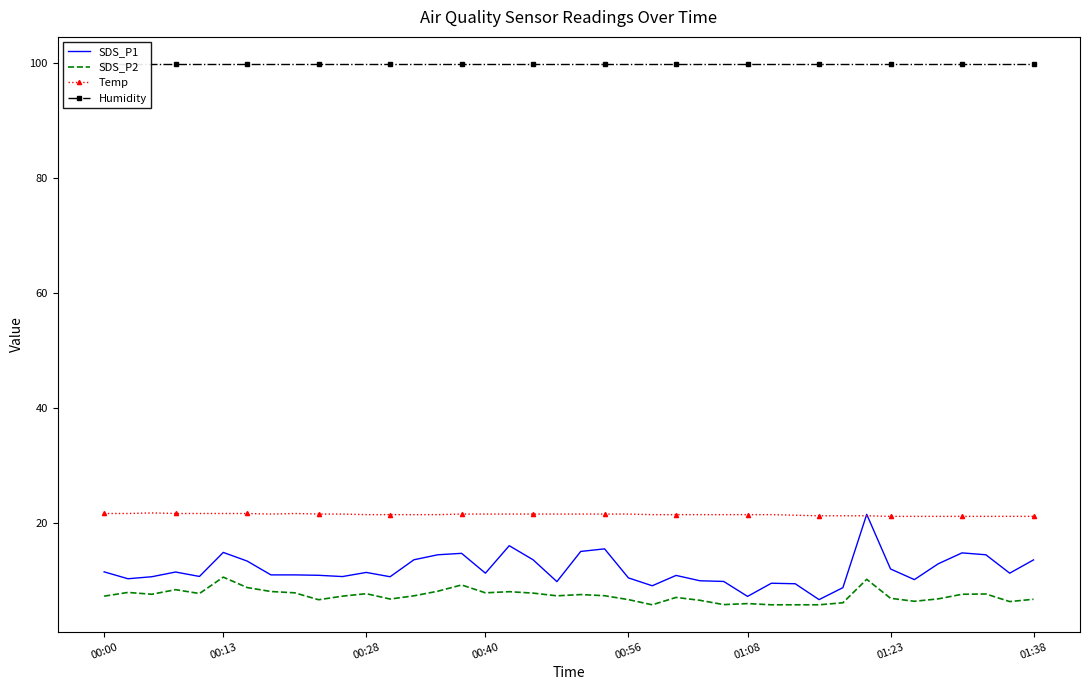

The value of SDS_P2 at 00:00 is 7.3. True or false?

True